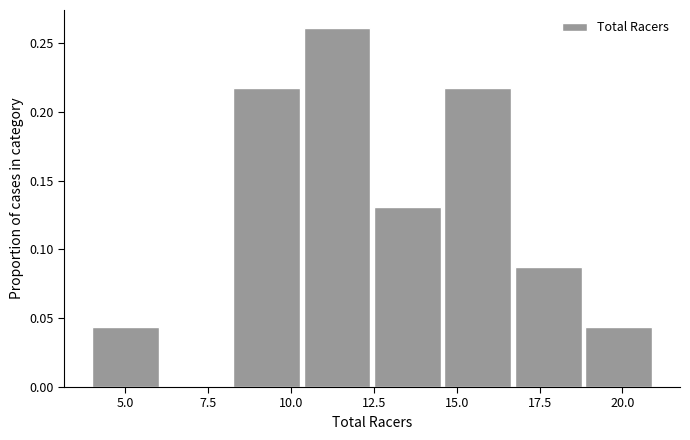

What is the height of the bar covering 12.5 to 14.5 on the x-axis? Neither the bar edges nor the heights are printed on the chart, so give them approximately, as read against the axes.

0.130